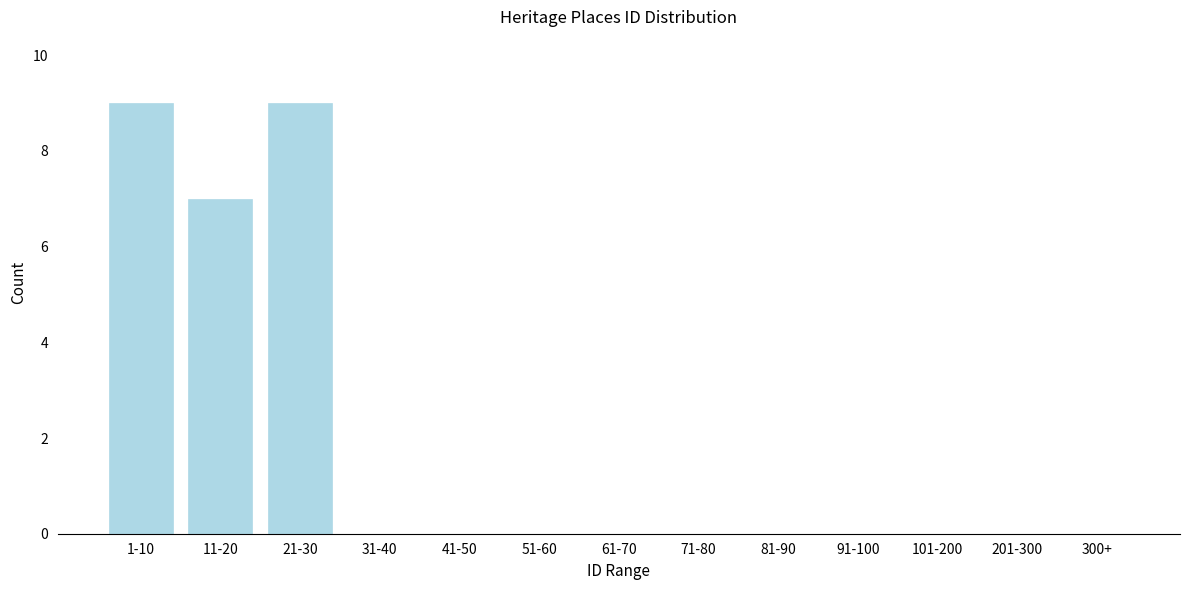

Reading right to left, transcribe all the data shown in this chart.

300+=0	201-300=0	101-200=0	91-100=0	81-90=0	71-80=0	61-70=0	51-60=0	41-50=0	31-40=0	21-30=9	11-20=7	1-10=9